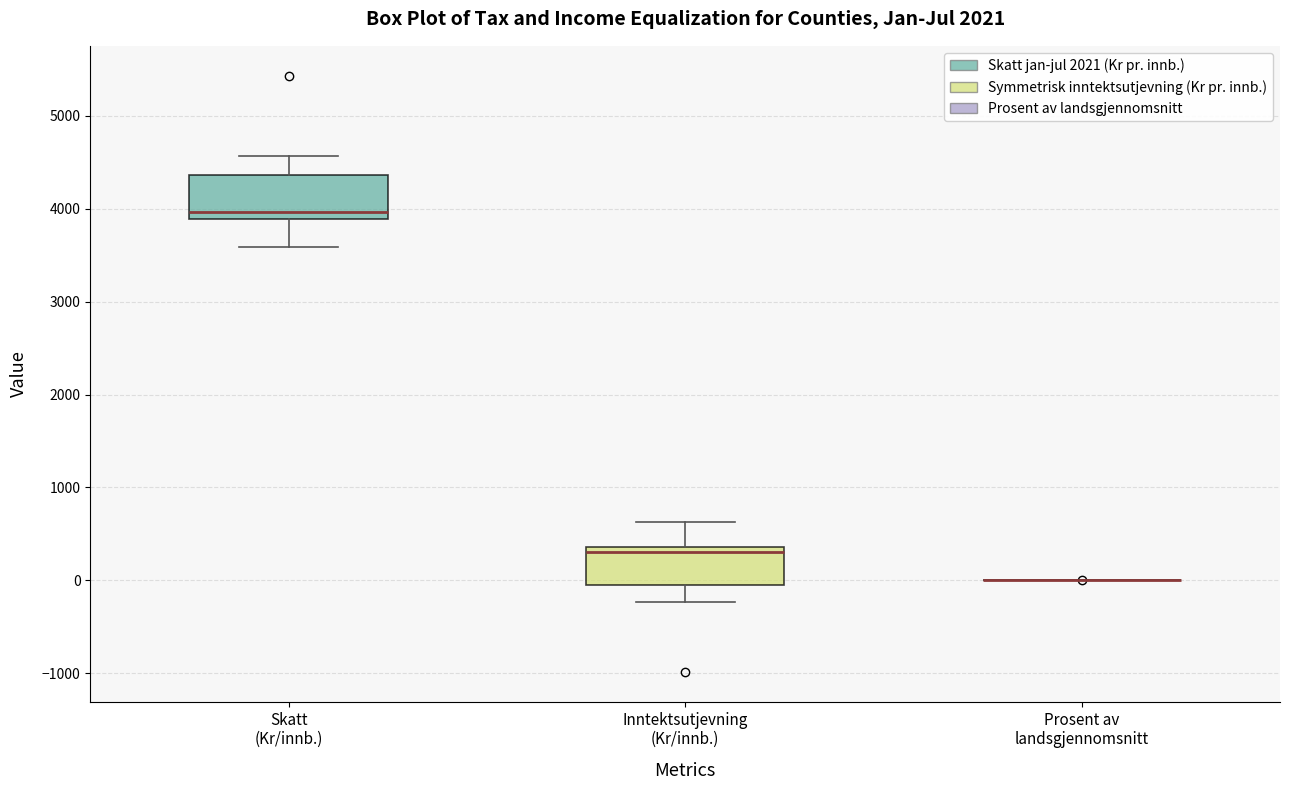

Reading left to right, transcribe this box plot: for each box, give where its median line is, the range the box spans, and where its two whiskers end, as read against the y-axis. The values are not printed on the chart, so give them approximately, as read against the axis.

Skatt (Kr/innb.): median 4000, box 3900 to 4400, whiskers 3600 to 4600
Inntektsutjevning (Kr/innb.): median 300, box 0 to 400, whiskers -200 to 600
Prosent av landsgjennomsnitt: box collapsed to a line at 0, whiskers 0 to 0